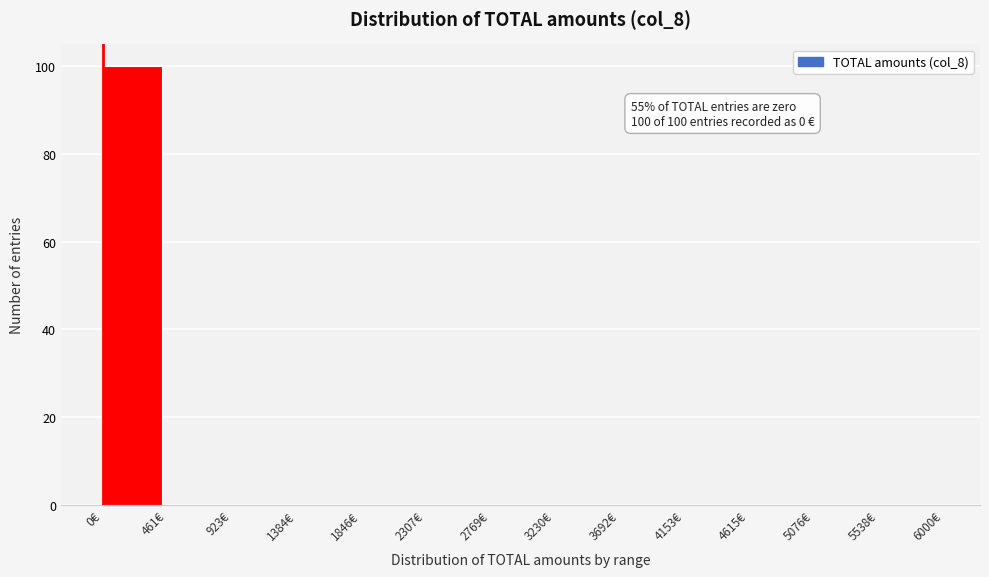

Which range on the x-axis has the tallest bar?

0 to 450